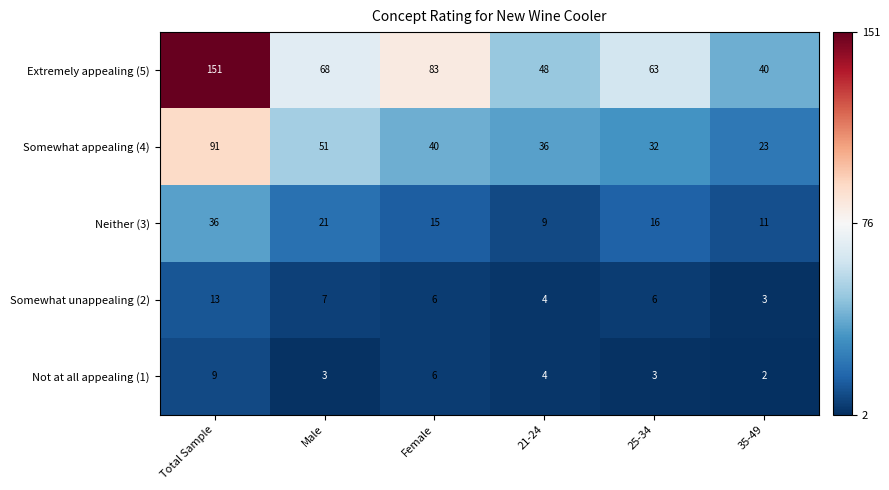

At how many categories does at least one series exceed 4?

6